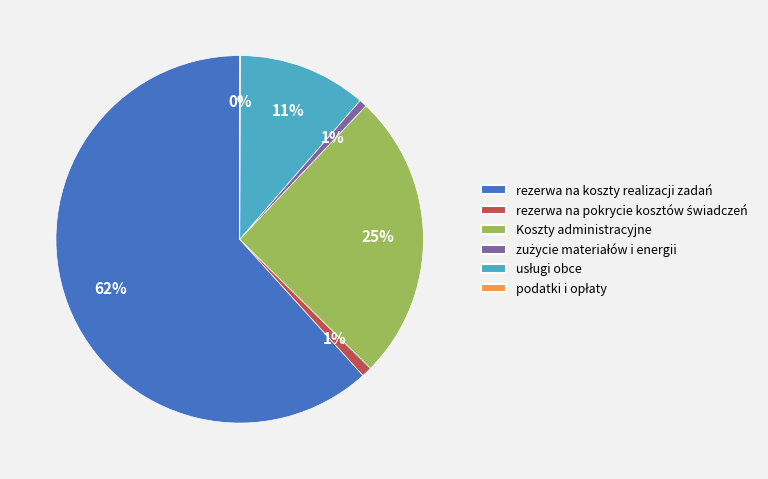

To the nearest percent, what portion does rezerwa na koszty realizacji zadań represent?

62%